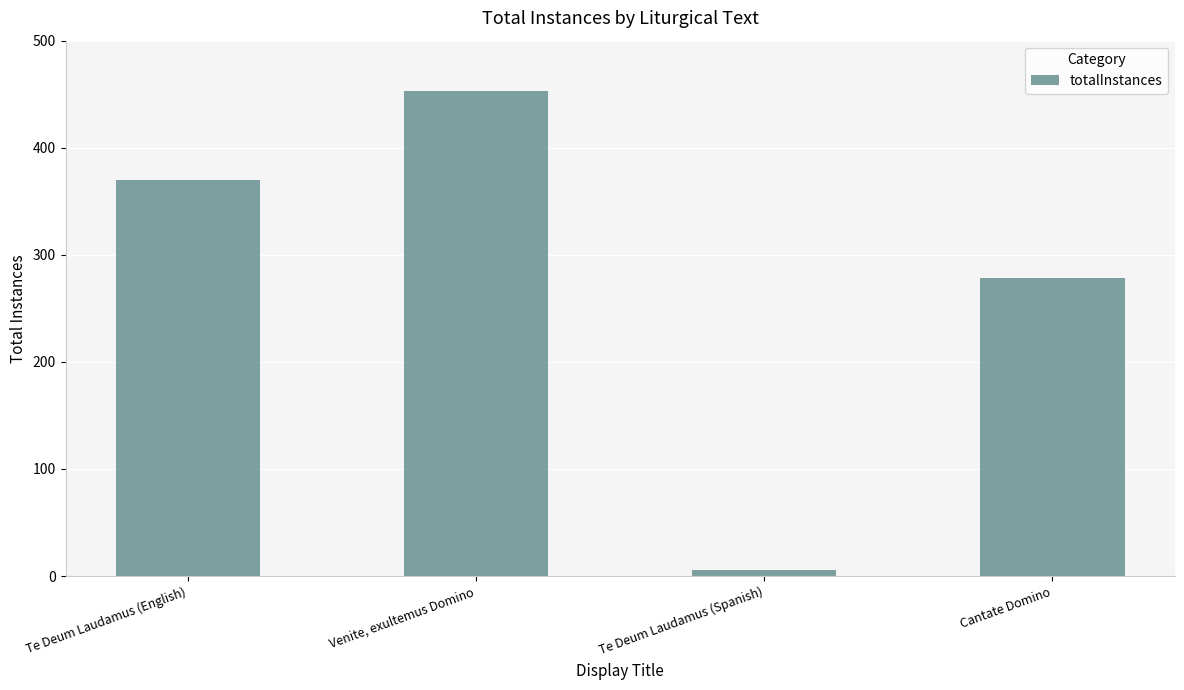

How many values are between 278 and 453?

3